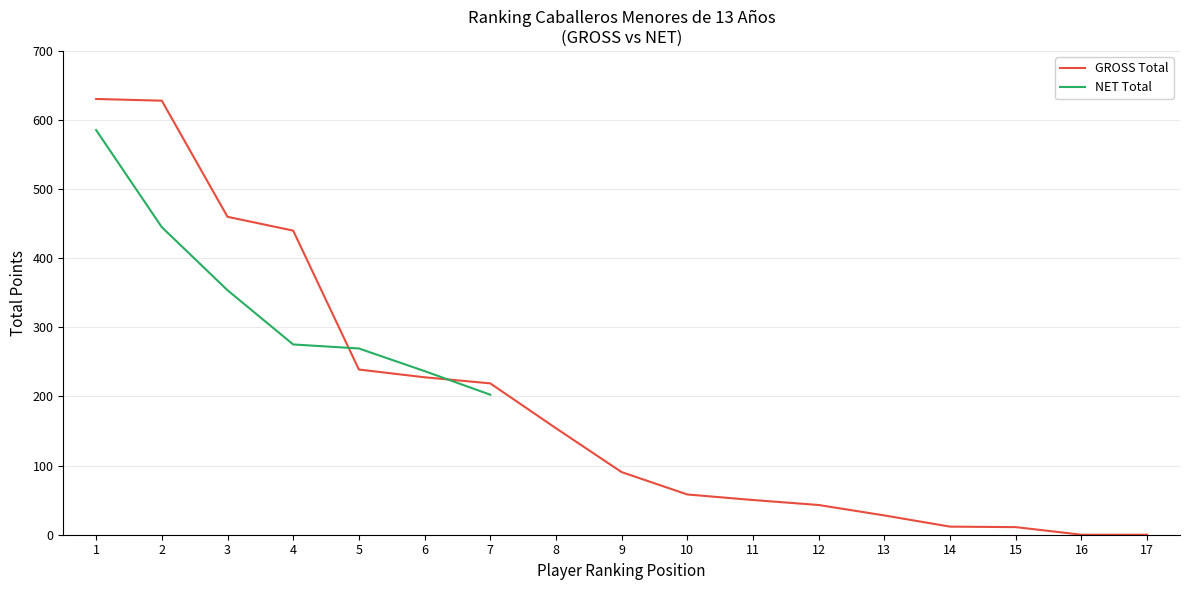

The value of GROSS Total at 5 is 239.0. True or false?

True